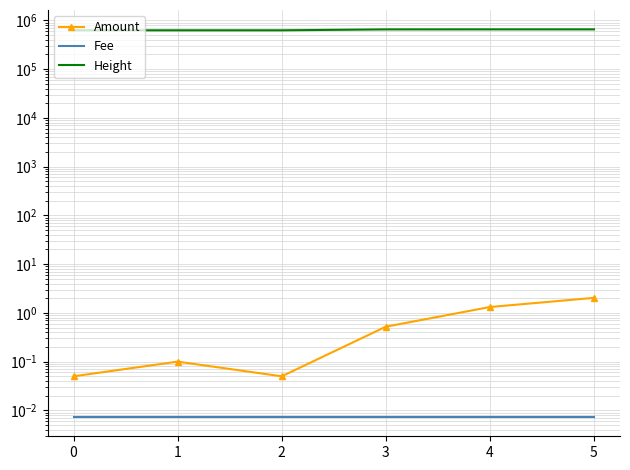

Reading left to right, list all the values displayed in this chart.

Amount: 0=0.1	1=0.1	2=0.1	3=0.5	4=1.3	5=2.0
Fee: 0=0.0	1=0.0	2=0.0	3=0.0	4=0.0	5=0.0
Height: 0=625996.0	1=625996.0	2=625996.0	3=652857.0	4=653865.0	5=653880.0